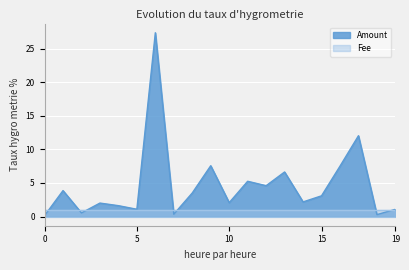

What is the sum of all values?

92.7